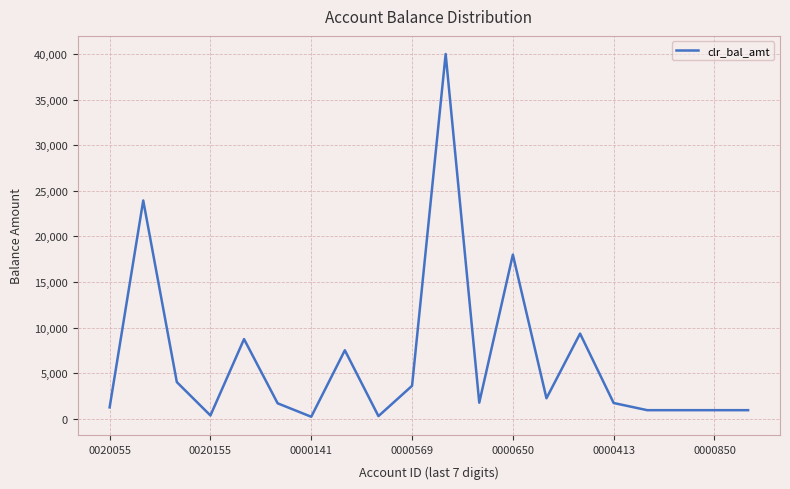

What is the greatest value displayed?

40000